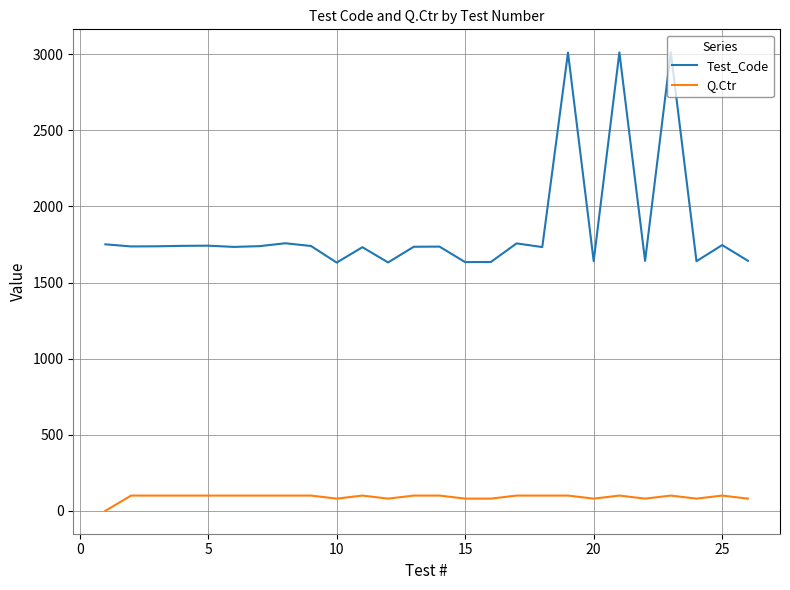

How many lines are shown in the chart?

2